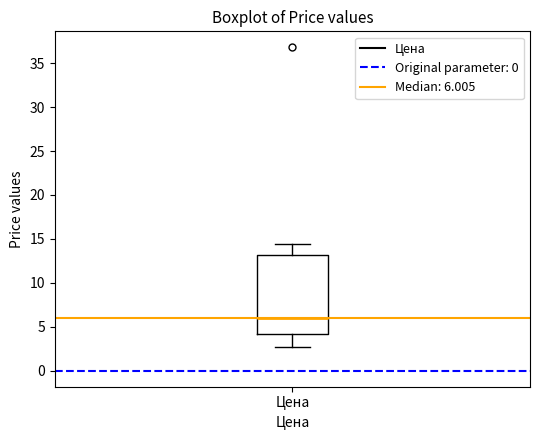

Transcribe this box plot: give where the median line is, the range the box spans, and where the two whiskers end, as read against the y-axis. The values are not printed on the chart, so give them approximately, as read against the axis.

median 6.0, box 4.0 to 13.0, whiskers 2.5 to 14.5